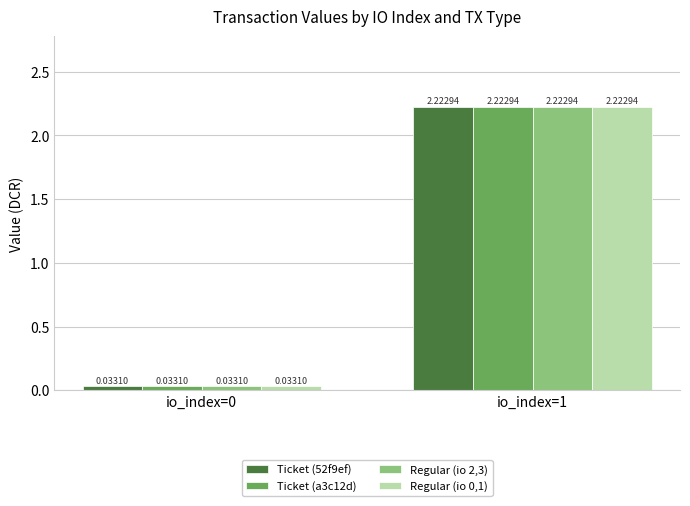

What is the sum of the Regular (io 2,3) values at io_index=0 and io_index=1?

2.3